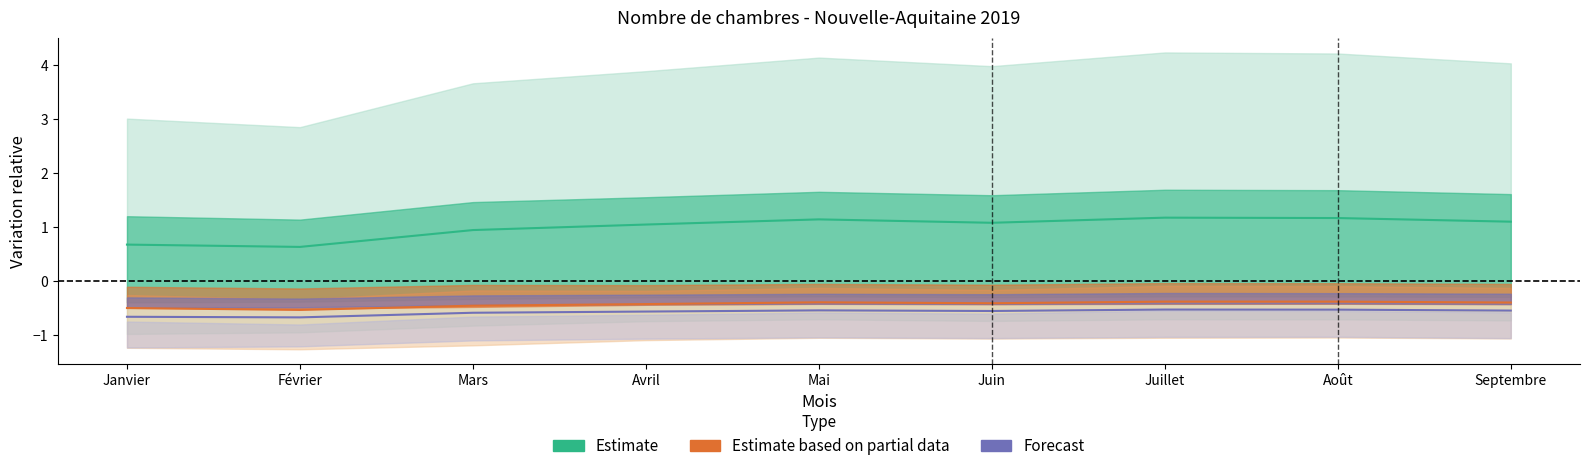

What is the label of the 8th point from the right?

Février